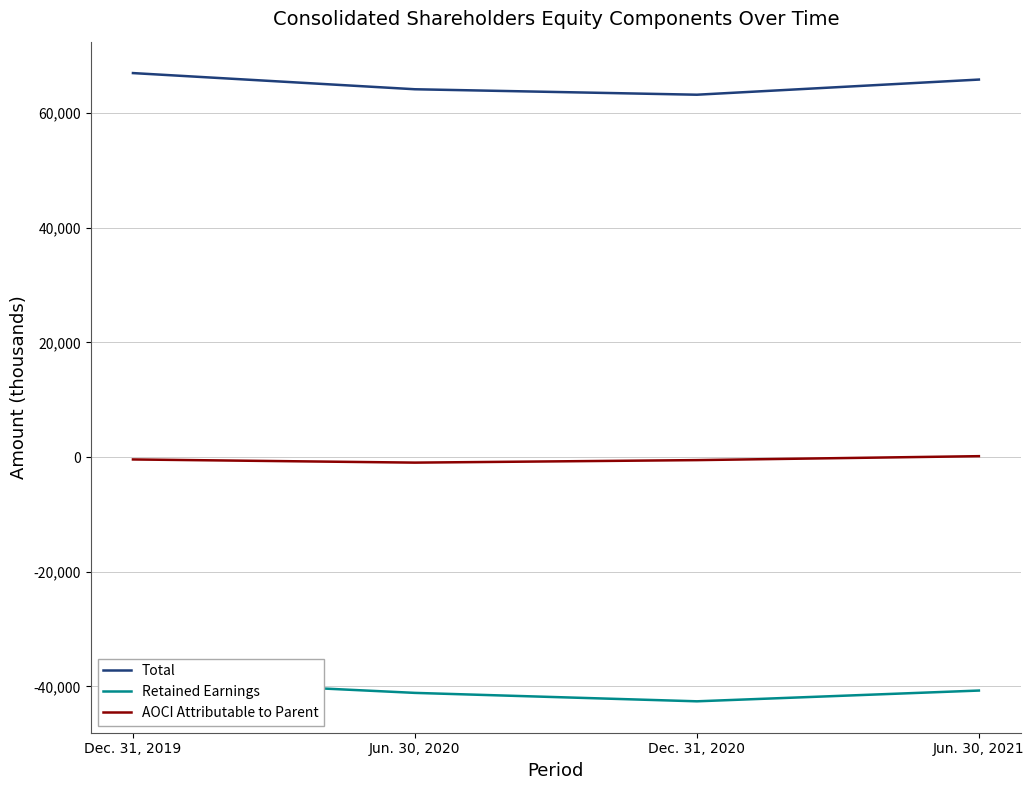

Is the value of AOCI Attributable to Parent at Dec. 31, 2019 greater than the value of Retained Earnings at Dec. 31, 2019?

Yes